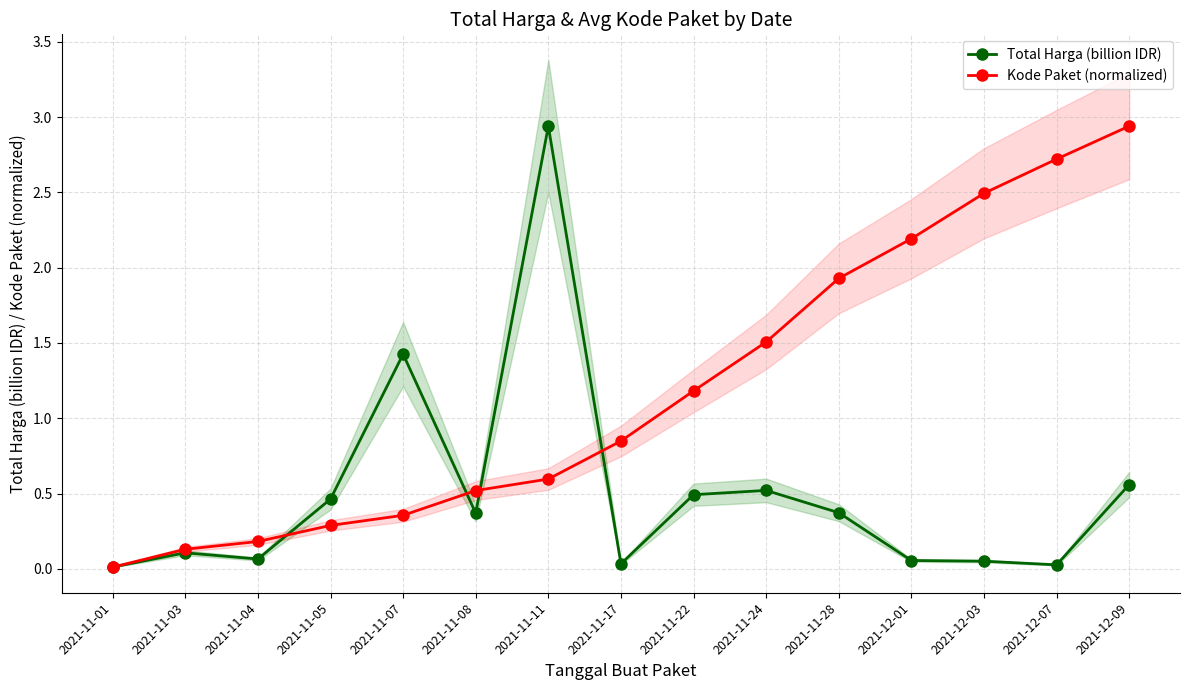

What is the total value across all series at 2021-11-04?

0.2